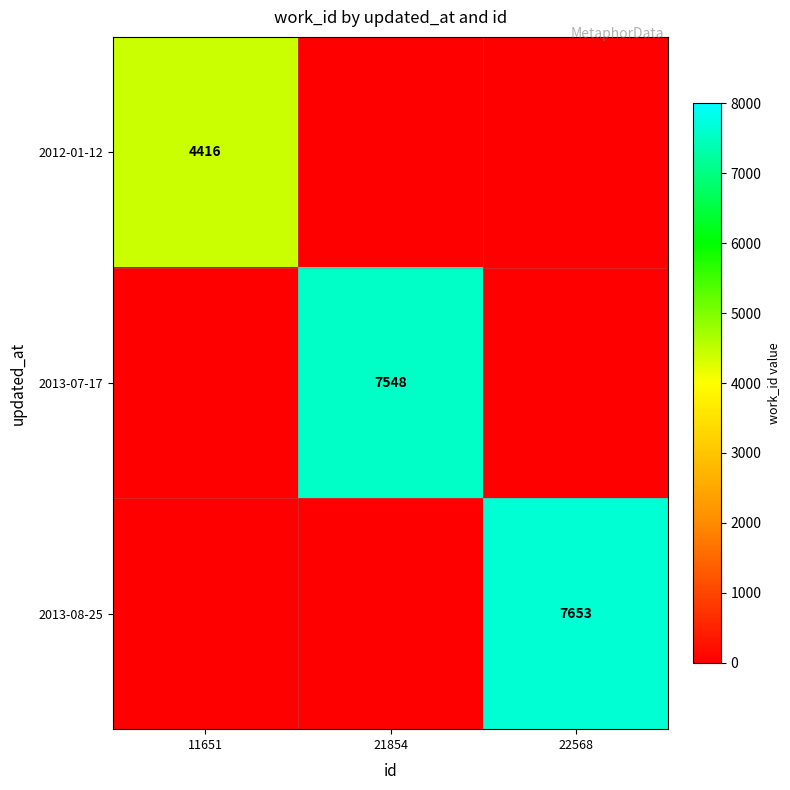

The 2012-01-12 series shows 4416 at 11651. True or false?

True